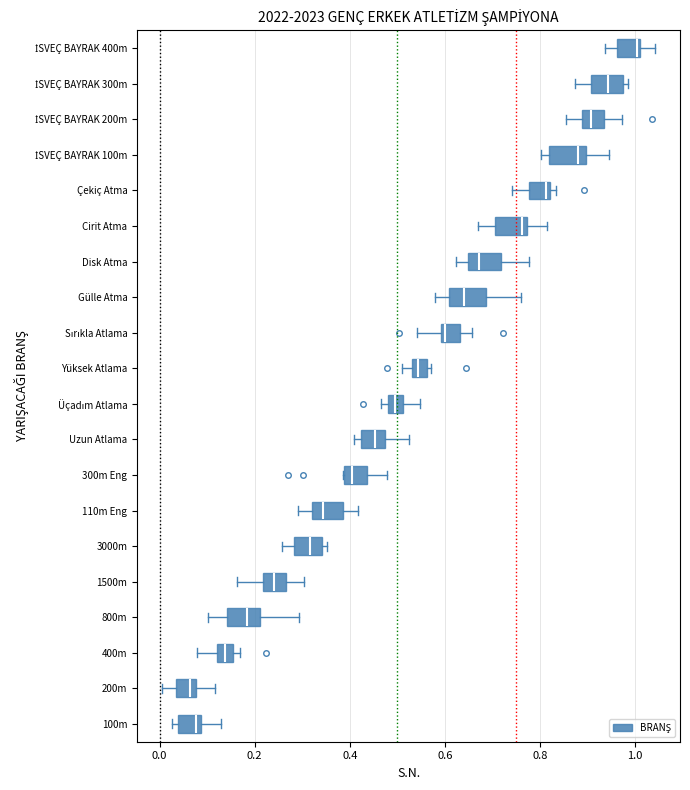

Which box has the furthest to the right median line?

İSVEÇ BAYRAK 400m